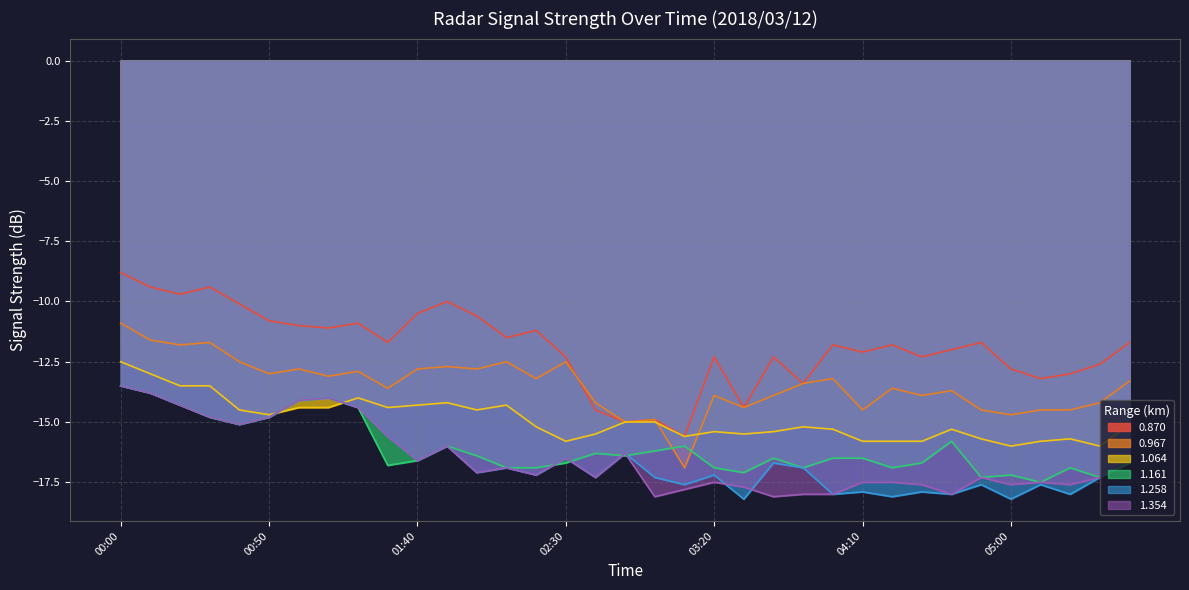

Reading right to left, list all the values displayed in this chart.

0.870: 05:40=-11.7	05:30=-12.6	05:20=-13.0	05:10=-13.2	05:00=-12.8	04:50=-11.7	04:40=-12.0	04:30=-12.3	04:20=-11.8	04:10=-12.1	04:00=-11.8	03:50=-13.4	03:40=-12.3	03:30=-14.4	03:20=-12.3	03:10=-15.6	03:00=-14.9	02:50=-15.0	02:40=-14.5	02:30=-12.3	02:20=-11.2	02:10=-11.5	02:00=-10.6	01:50=-10.0	01:40=-10.5	01:30=-11.7	01:20=-10.9	01:10=-11.1	01:00=-11.0	00:50=-10.8	00:40=-10.1	00:30=-9.4	00:20=-9.7	00:10=-9.4	00:00=-8.8
0.967: 05:40=-13.3	05:30=-14.2	05:20=-14.5	05:10=-14.5	05:00=-14.7	04:50=-14.5	04:40=-13.7	04:30=-13.9	04:20=-13.6	04:10=-14.5	04:00=-13.2	03:50=-13.4	03:40=-13.9	03:30=-14.4	03:20=-13.9	03:10=-16.9	03:00=-14.9	02:50=-15.0	02:40=-14.2	02:30=-12.5	02:20=-13.2	02:10=-12.5	02:00=-12.8	01:50=-12.7	01:40=-12.8	01:30=-13.6	01:20=-12.9	01:10=-13.1	01:00=-12.8	00:50=-13.0	00:40=-12.5	00:30=-11.7	00:20=-11.8	00:10=-11.6	00:00=-10.9
1.064: 05:40=-15.1	05:30=-16.0	05:20=-15.7	05:10=-15.8	05:00=-16.0	04:50=-15.7	04:40=-15.3	04:30=-15.8	04:20=-15.8	04:10=-15.8	04:00=-15.3	03:50=-15.2	03:40=-15.4	03:30=-15.5	03:20=-15.4	03:10=-15.6	03:00=-15.0	02:50=-15.0	02:40=-15.5	02:30=-15.8	02:20=-15.2	02:10=-14.3	02:00=-14.5	01:50=-14.2	01:40=-14.3	01:30=-14.4	01:20=-14.0	01:10=-14.4	01:00=-14.4	00:50=-14.7	00:40=-14.5	00:30=-13.5	00:20=-13.5	00:10=-13.0	00:00=-12.5
1.161: 05:40=-16.7	05:30=-17.3	05:20=-16.9	05:10=-17.5	05:00=-17.2	04:50=-17.3	04:40=-15.8	04:30=-16.7	04:20=-16.9	04:10=-16.5	04:00=-16.5	03:50=-16.9	03:40=-16.5	03:30=-17.1	03:20=-16.9	03:10=-16.0	03:00=-16.2	02:50=-16.4	02:40=-16.3	02:30=-16.7	02:20=-16.9	02:10=-16.9	02:00=-16.4	01:50=-16.0	01:40=-16.6	01:30=-16.8	01:20=-14.4	01:10=-14.0	01:00=-14.1	00:50=-14.8	00:40=-15.1	00:30=-14.8	00:20=-14.3	00:10=-13.8	00:00=-13.5
1.258: 05:40=-16.4	05:30=-17.3	05:20=-18.0	05:10=-17.6	05:00=-18.2	04:50=-17.6	04:40=-18.0	04:30=-17.9	04:20=-18.1	04:10=-17.9	04:00=-18.0	03:50=-16.9	03:40=-16.7	03:30=-18.2	03:20=-17.2	03:10=-17.6	03:00=-17.3	02:50=-16.3	02:40=-17.3	02:30=-16.5	02:20=-17.2	02:10=-16.9	02:00=-17.1	01:50=-16.0	01:40=-16.6	01:30=-15.6	01:20=-14.4	01:10=-14.0	01:00=-14.1	00:50=-14.8	00:40=-15.1	00:30=-14.8	00:20=-14.3	00:10=-13.8	00:00=-13.5
1.354: 05:40=-16.4	05:30=-17.3	05:20=-17.6	05:10=-17.5	05:00=-17.6	04:50=-17.3	04:40=-18.0	04:30=-17.6	04:20=-17.5	04:10=-17.5	04:00=-18.0	03:50=-18.0	03:40=-18.1	03:30=-17.7	03:20=-17.5	03:10=-17.8	03:00=-18.1	02:50=-16.3	02:40=-17.3	02:30=-16.5	02:20=-17.2	02:10=-16.9	02:00=-17.1	01:50=-16.0	01:40=-16.6	01:30=-15.6	01:20=-14.4	01:10=-14.0	01:00=-14.1	00:50=-14.8	00:40=-15.1	00:30=-14.8	00:20=-14.3	00:10=-13.8	00:00=-13.5